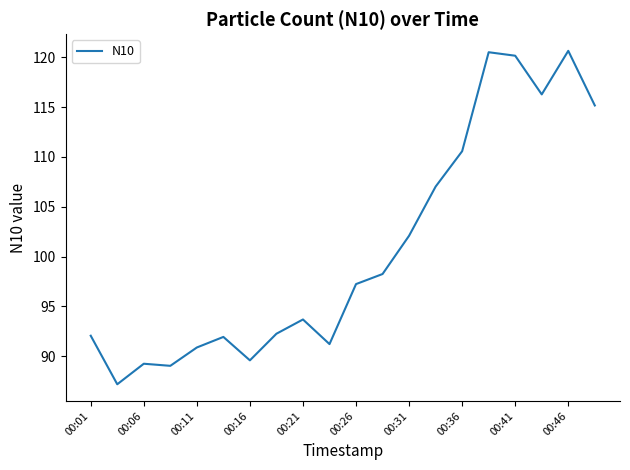

What is the greatest value displayed?

120.6